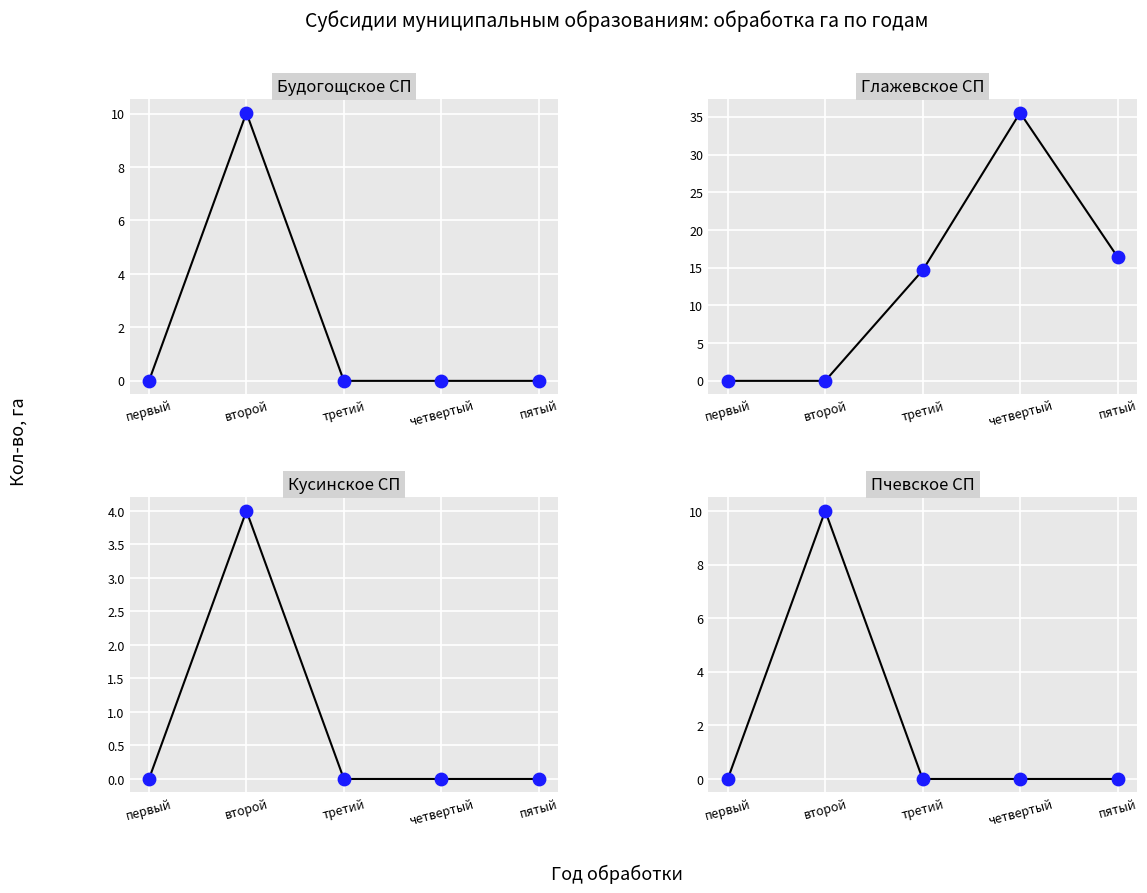

Is the value of Глажевское СП at первый greater than the value of Кусинское СП at первый?

No